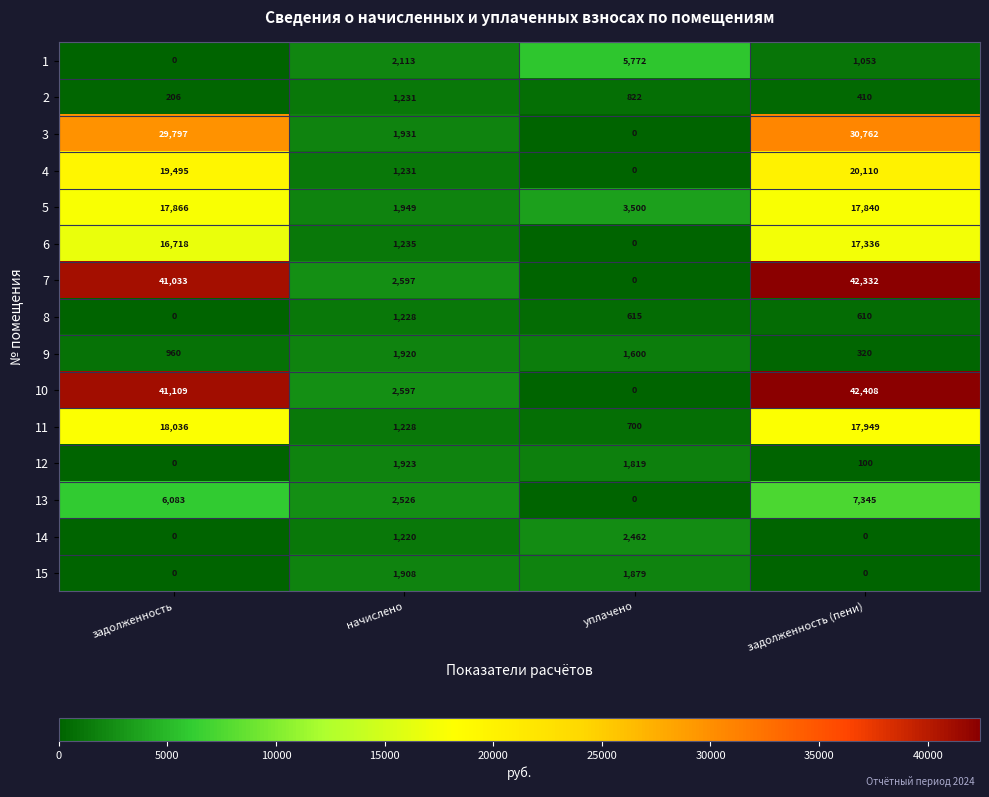

What is the spread (max minus min) of values at задолженность?

41109